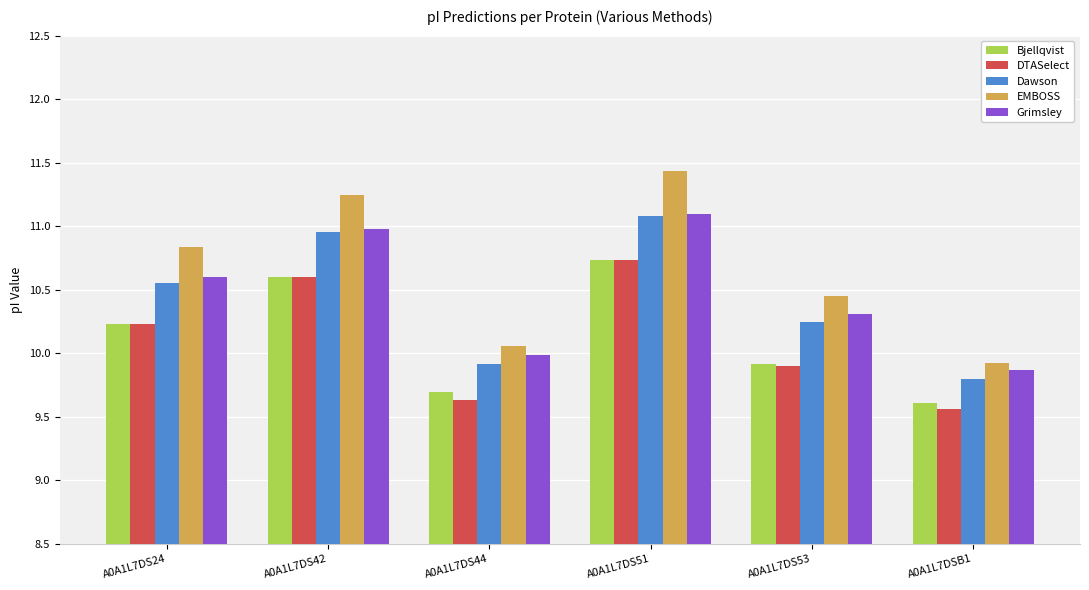

What is the sum of all Grimsley values?

62.8